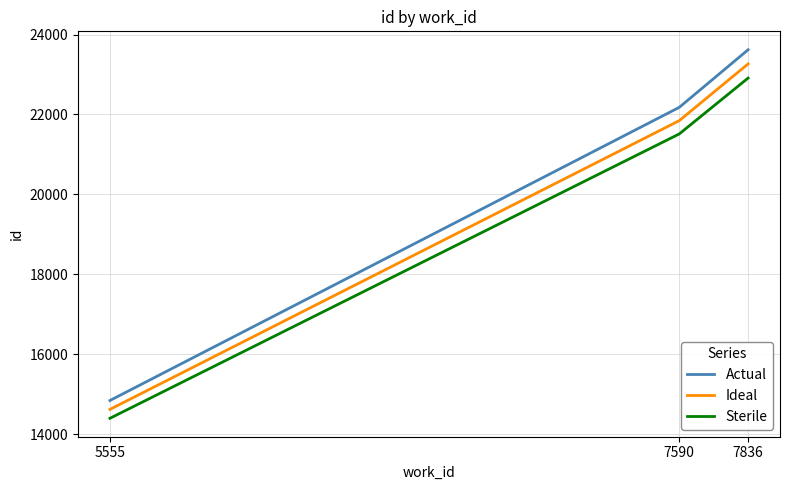

Which series has the largest range (max minus min)?

Actual